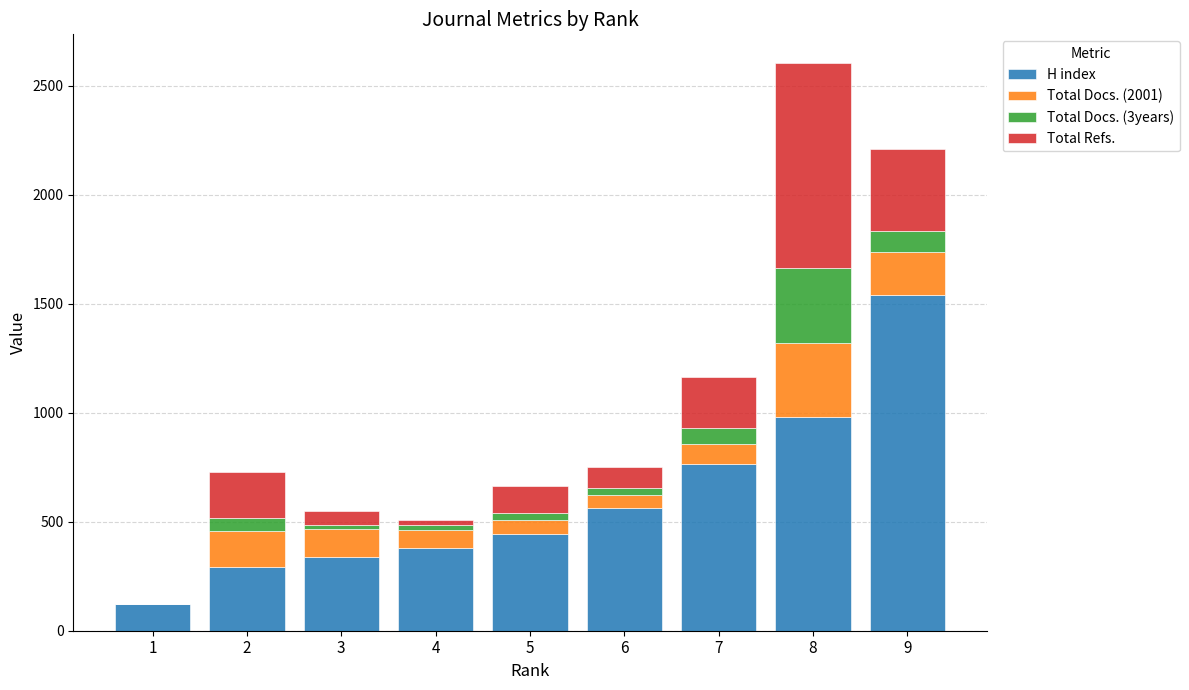

Does the chart contain stacked bars?

Yes